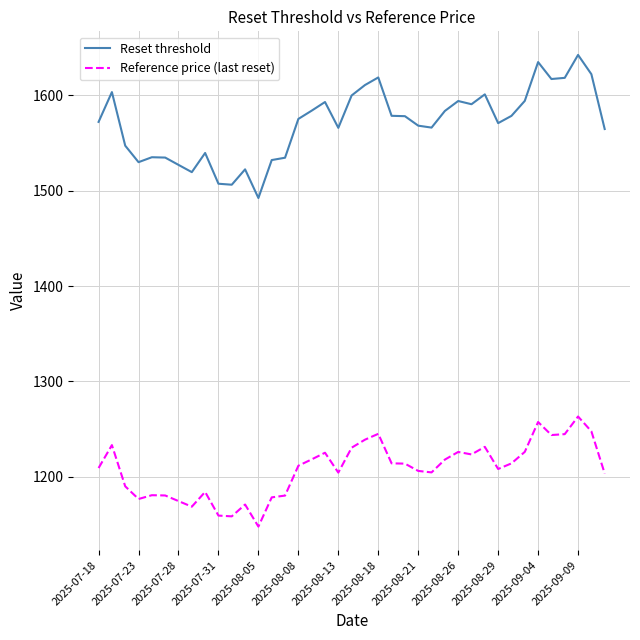

Does the chart have visible grid lines?

Yes